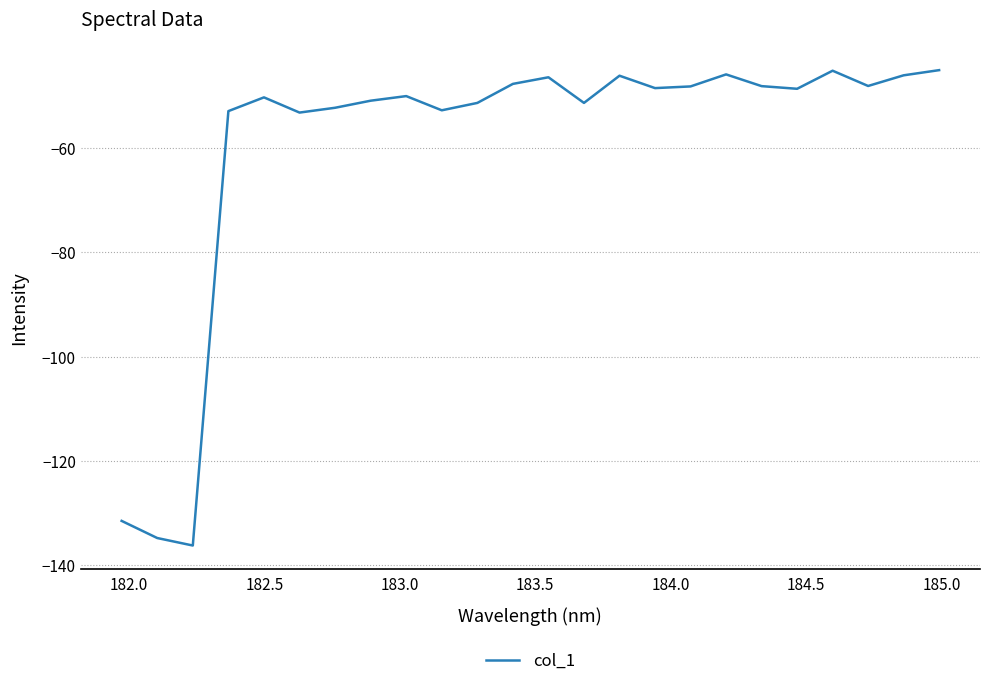

What is the smallest value displayed?

-136.3